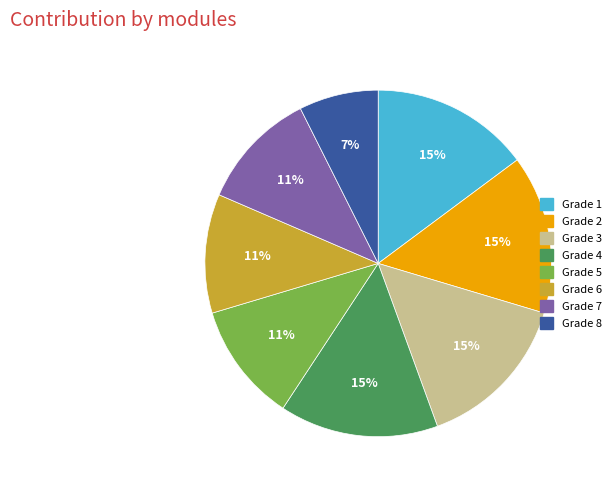

Which has a higher value, Grade 1 or Grade 6?

Grade 1